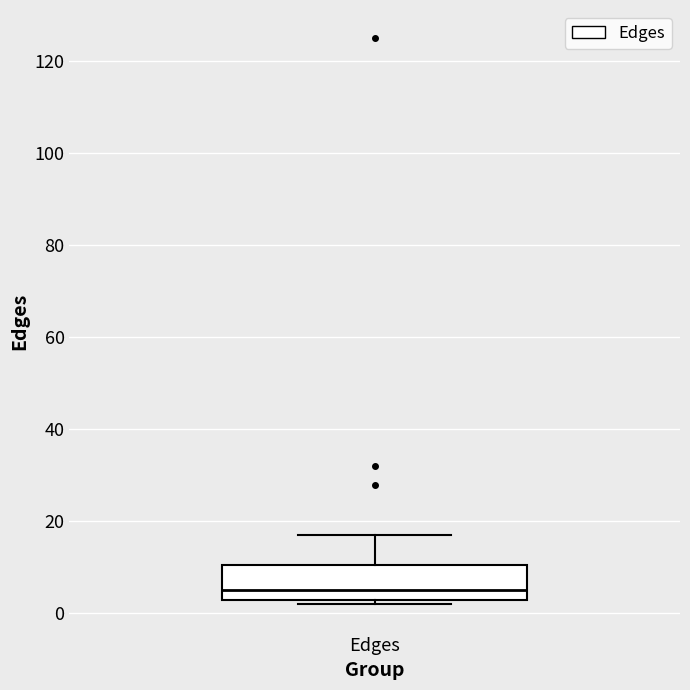

Where is the upper edge of the box for Edges on the y-axis? The values are not printed on the chart, so give them approximately, as read against the axis.

10